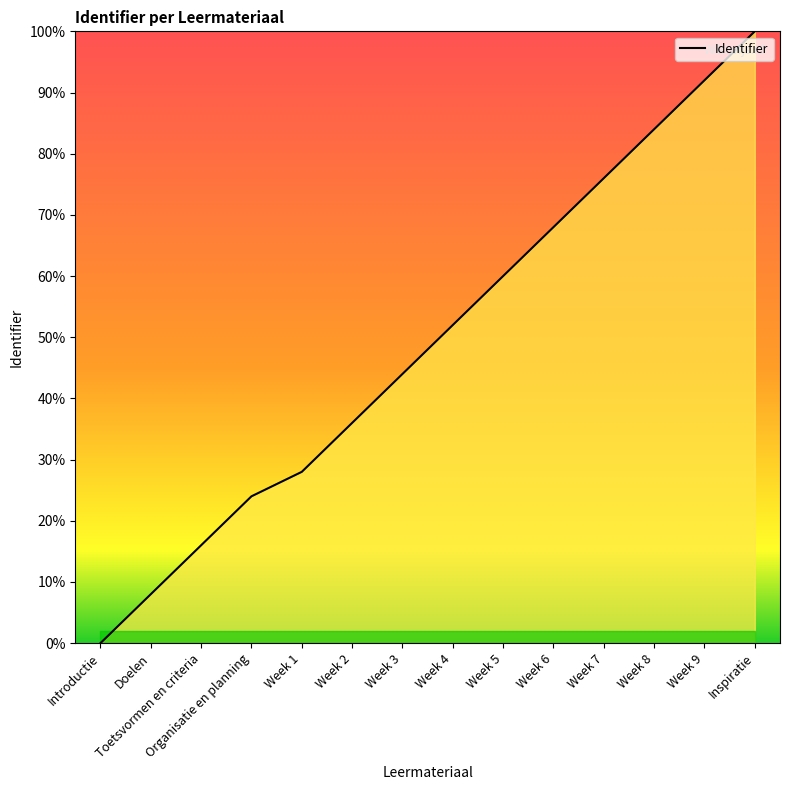

Rank the categories by value from highest to lowest.

Inspiratie, Week 9, Week 8, Week 7, Week 6, Week 5, Week 4, Week 3, Week 2, Week 1, Organisatie en planning, Toetsvormen en criteria, Doelen, Introductie